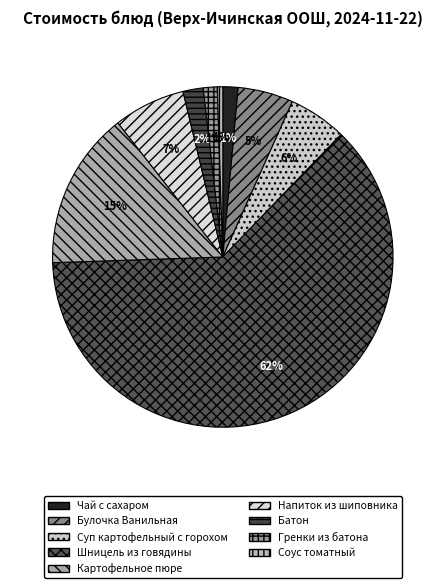

Combined, do Булочка Ванильная and Картофельное пюре account for over 50%?

No